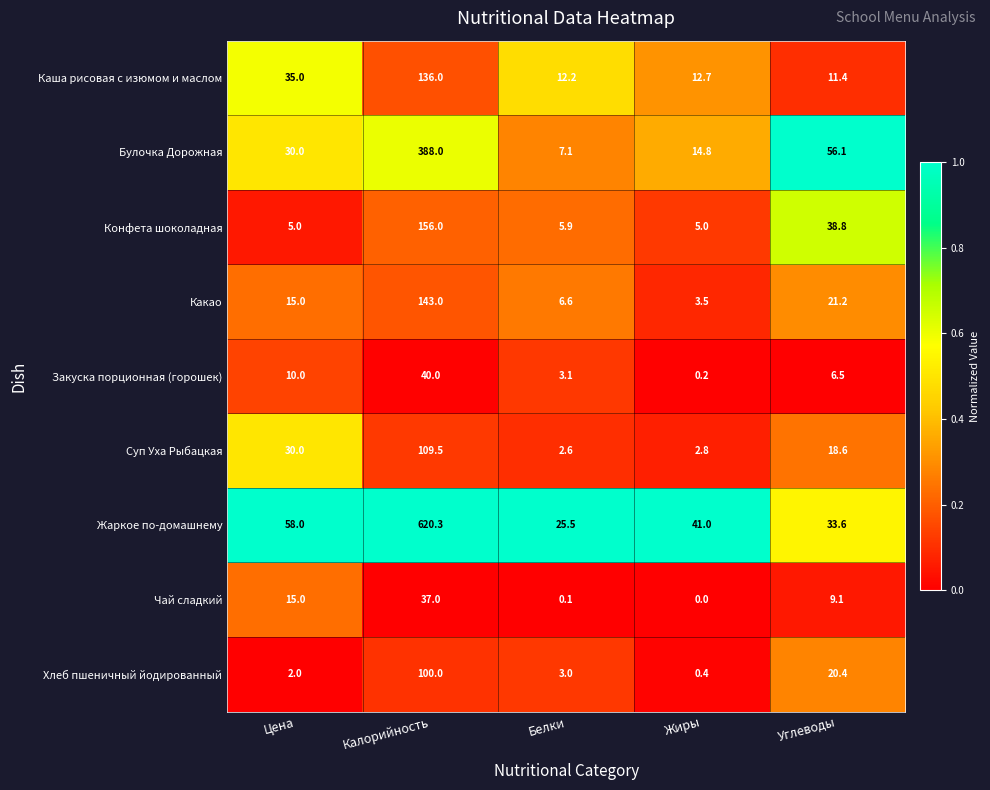

The value of Хлеб пшеничный йодированный at Жиры is 0.7. True or false?

False